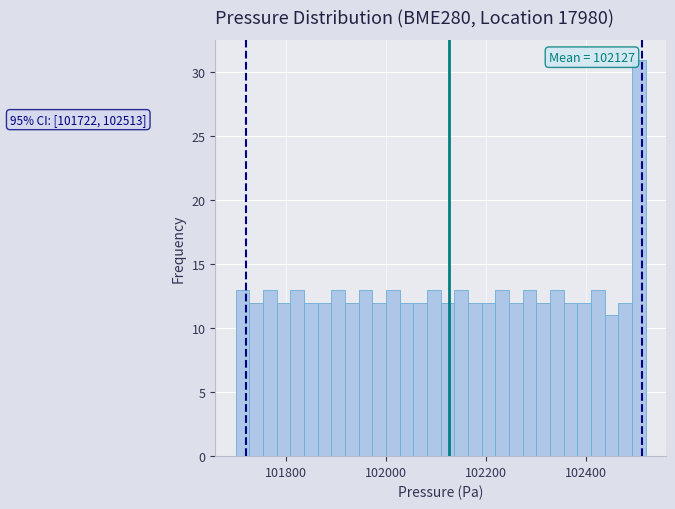

Read against the x-axis, roughly where is the centre of the tallest bar?

102500